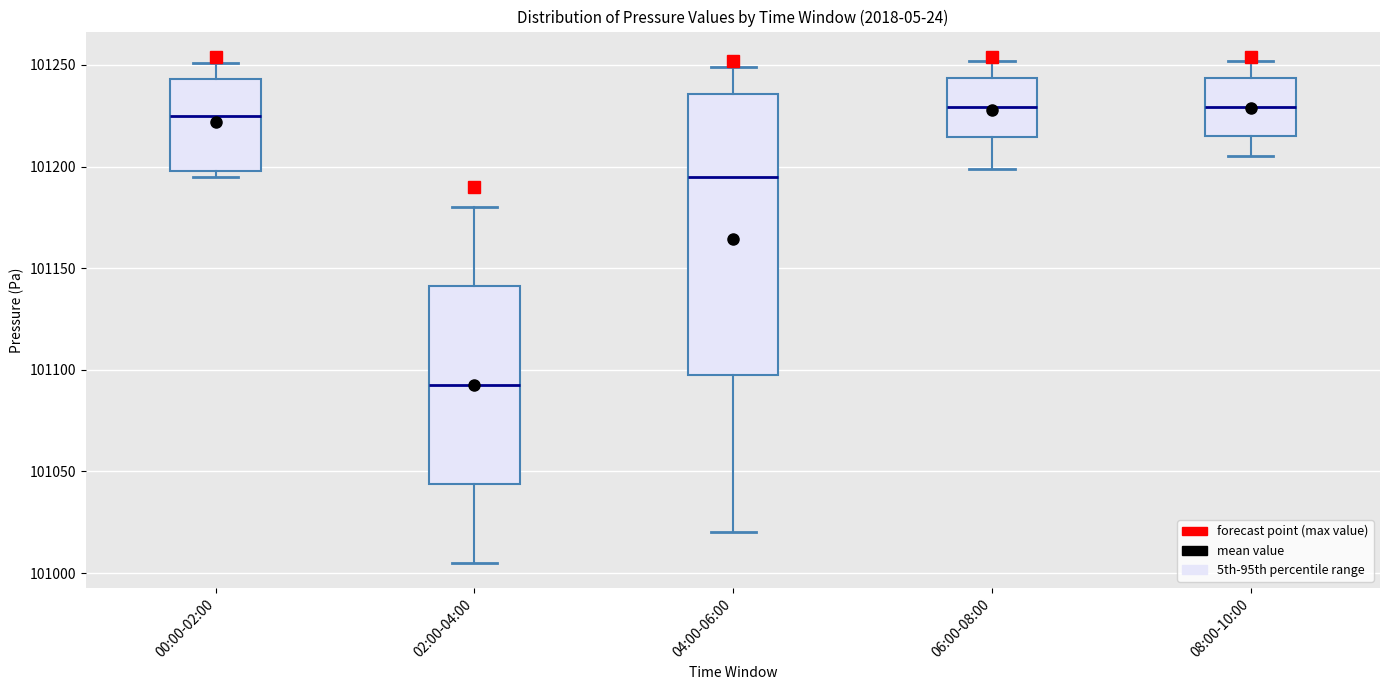

Reading left to right, transcribe this box plot: for each box, give where its median line is, the range the box spans, and where its two whiskers end, as read against the y-axis. The values are not printed on the chart, so give them approximately, as read against the axis.

00:00-02:00: median 101225, box 101200 to 101245, whiskers 101195 to 101250
02:00-04:00: median 101095, box 101045 to 101140, whiskers 101005 to 101180
04:00-06:00: median 101195, box 101100 to 101235, whiskers 101020 to 101250
06:00-08:00: median 101230, box 101215 to 101245, whiskers 101200 to 101250
08:00-10:00: median 101230, box 101215 to 101245, whiskers 101205 to 101250